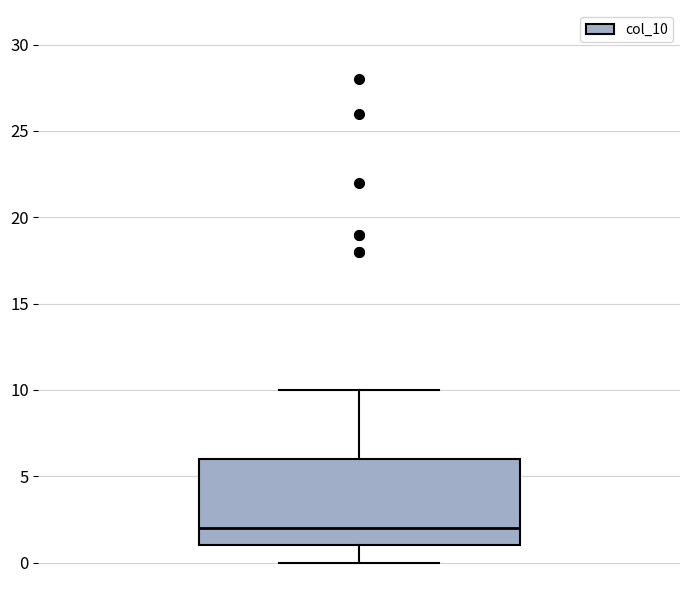

Where does the median line of the box sit on the y-axis? The values are not printed on the chart, so give them approximately, as read against the axis.

2